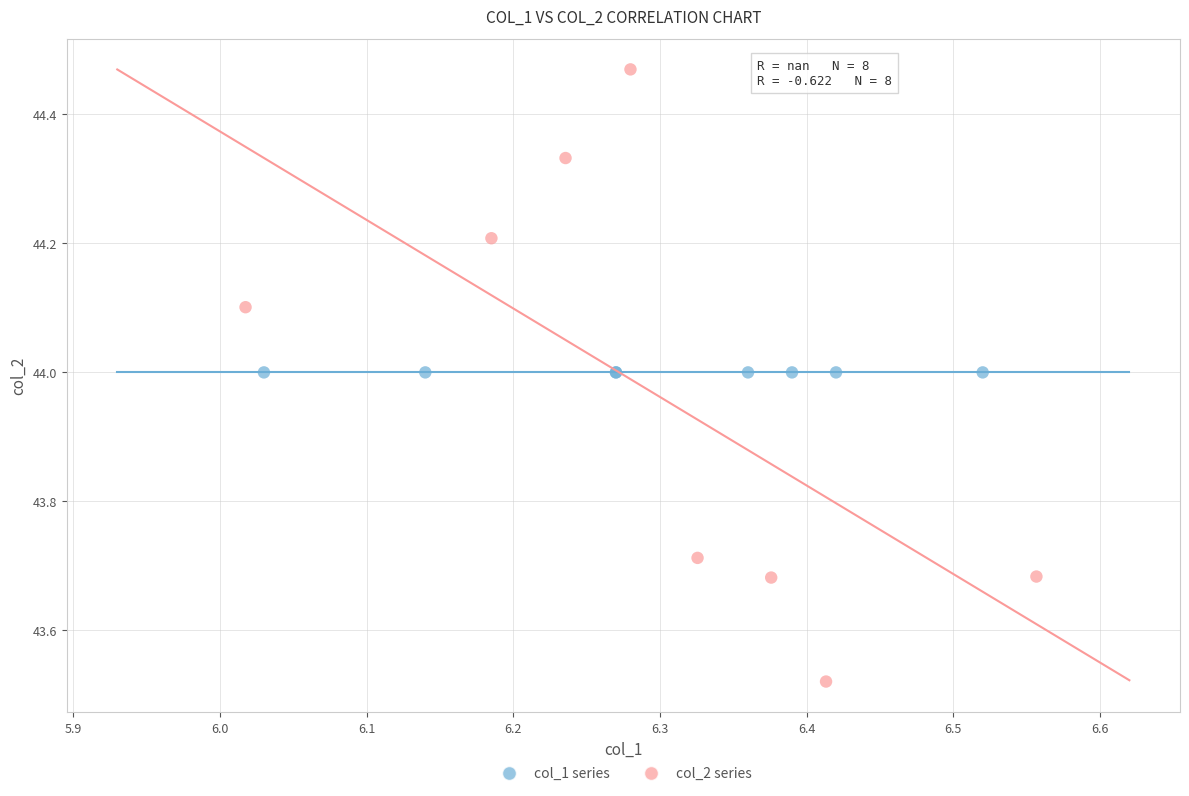

What are all the series names shown in the legend?

col_1 series, col_2 series